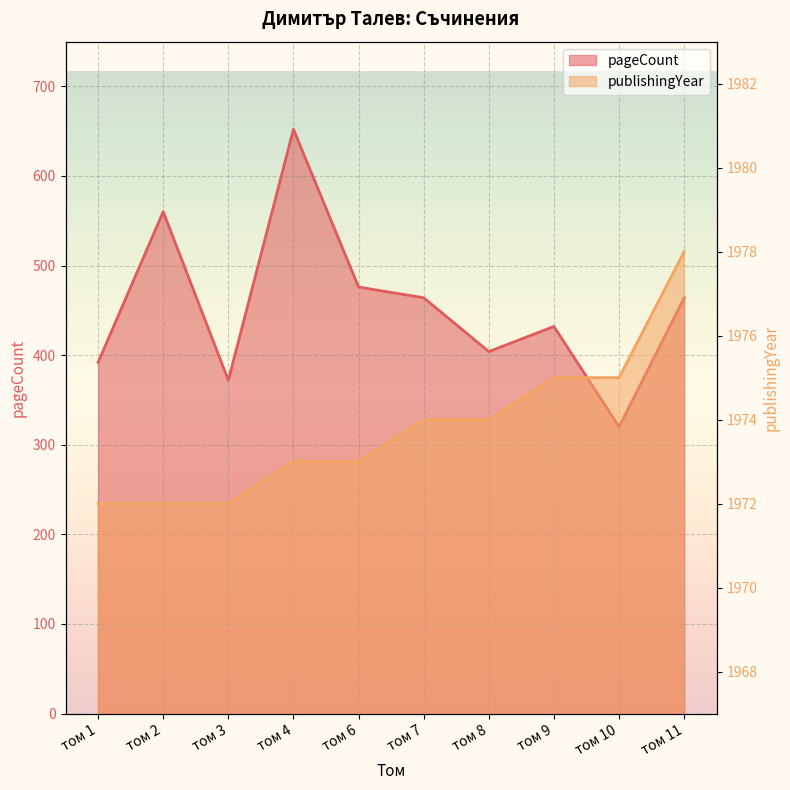

True or false: publishingYear and pageCount cross at least once.

False